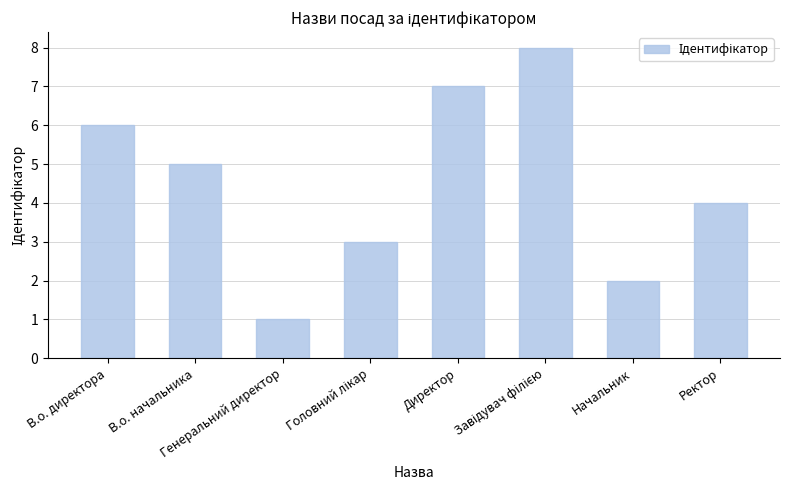

How many bars are there in total?

8